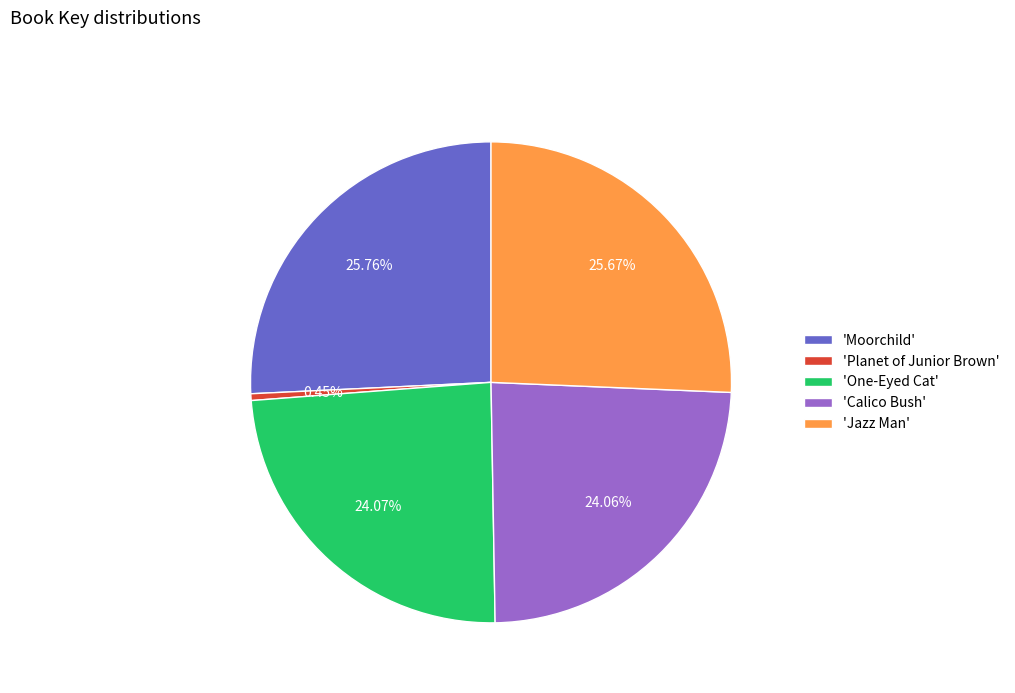

Between 'Jazz Man' and 'One-Eyed Cat', which is larger?

'Jazz Man'